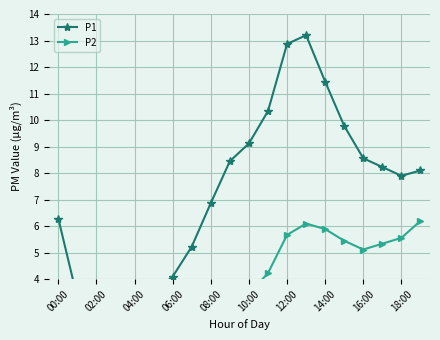

Rank the series by their average value, from highest to lowest.

P1, P2